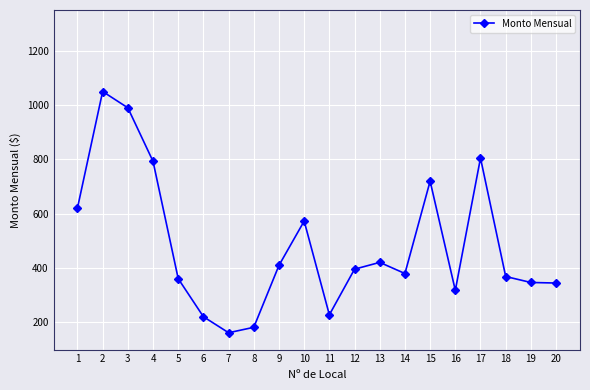

What is the difference between the values at 11 and 18?

141